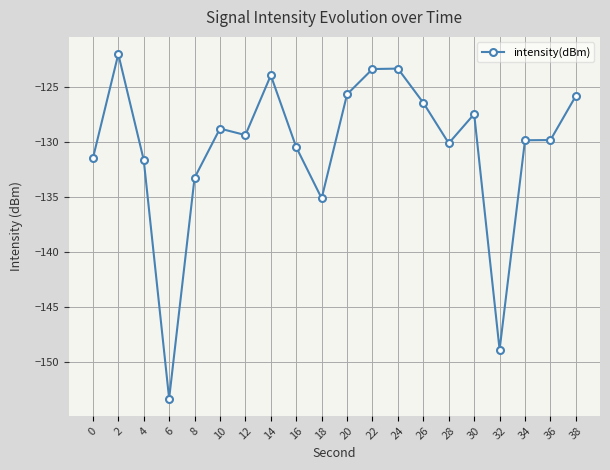

Where is the data nearest to the value -137?

18